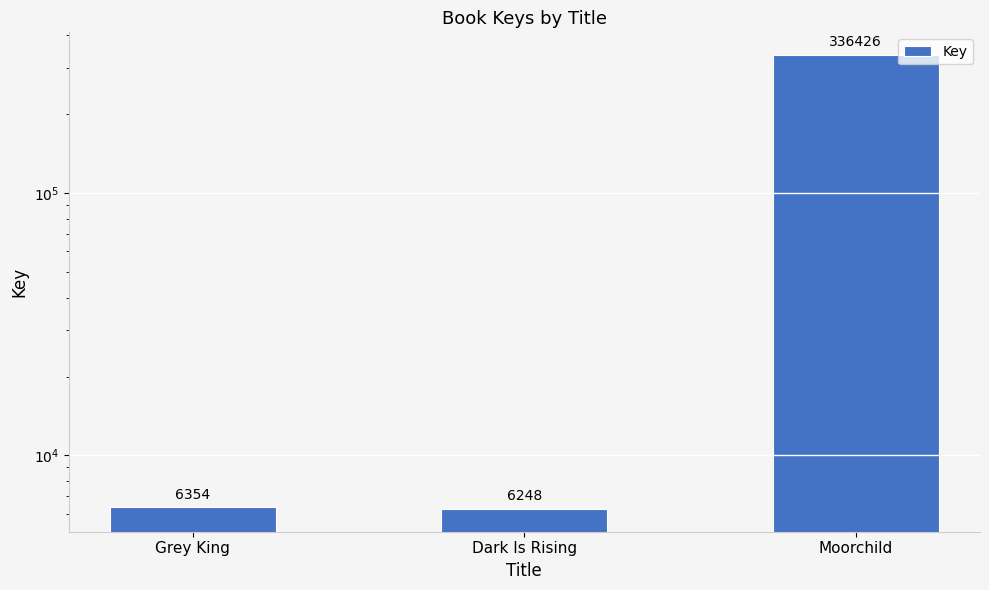

Rank the categories by value from highest to lowest.

Moorchild, Grey King, Dark Is Rising